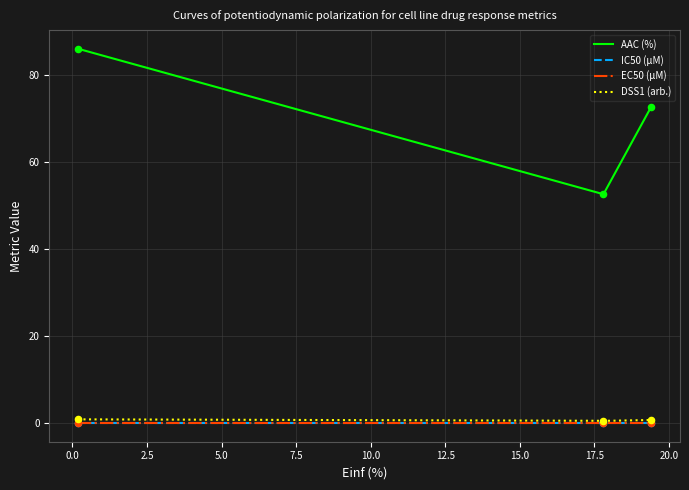

Which series contains the lowest Y value?

EC50 (µM)